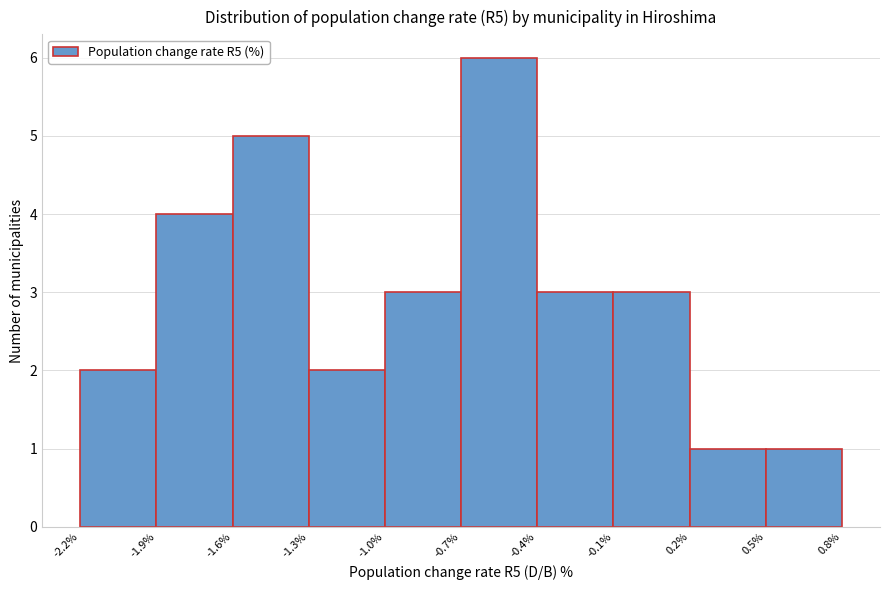

Which range on the x-axis has the tallest bar?

-0.7% to -0.4%